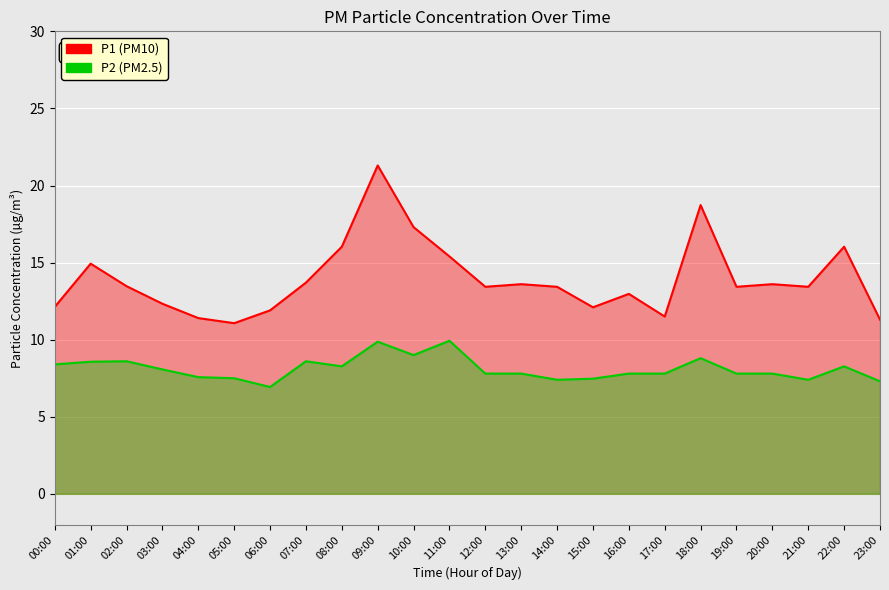

Reading left to right, what are all the values shown in this chart?

P1: 00:00=12.1	01:00=14.9	02:00=13.5	03:00=12.3	04:00=11.4	05:00=11.1	06:00=11.9	07:00=13.7	08:00=16.0	09:00=21.3	10:00=17.3	11:00=15.4	12:00=13.4	13:00=13.6	14:00=13.4	15:00=12.1	16:00=13.0	17:00=11.5	18:00=18.7	19:00=13.4	20:00=13.6	21:00=13.4	22:00=16.0	23:00=11.3
P2: 00:00=8.4	01:00=8.6	02:00=8.6	03:00=8.1	04:00=7.6	05:00=7.5	06:00=6.9	07:00=8.6	08:00=8.3	09:00=9.9	10:00=9.0	11:00=9.9	12:00=7.8	13:00=7.8	14:00=7.4	15:00=7.5	16:00=7.8	17:00=7.8	18:00=8.8	19:00=7.8	20:00=7.8	21:00=7.4	22:00=8.3	23:00=7.3